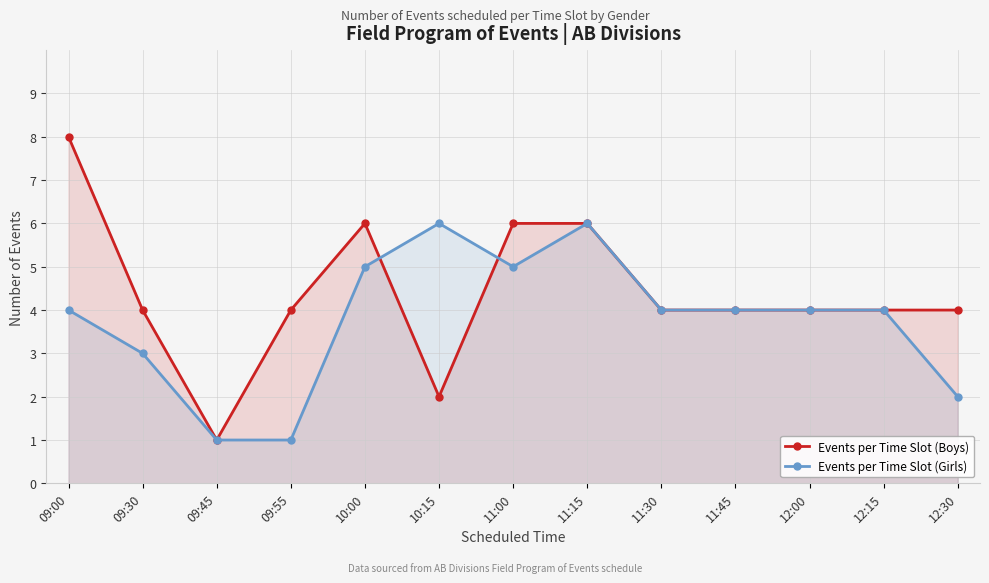

What is the greatest value displayed?

8